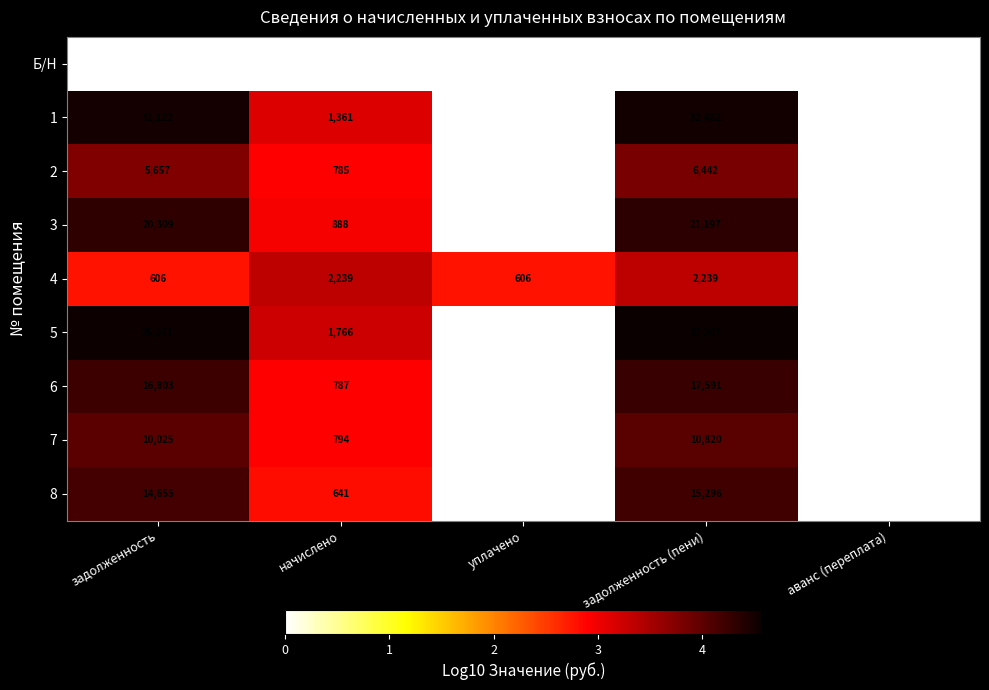

At which category is the sum across all series the highest?

задолженность (пени)